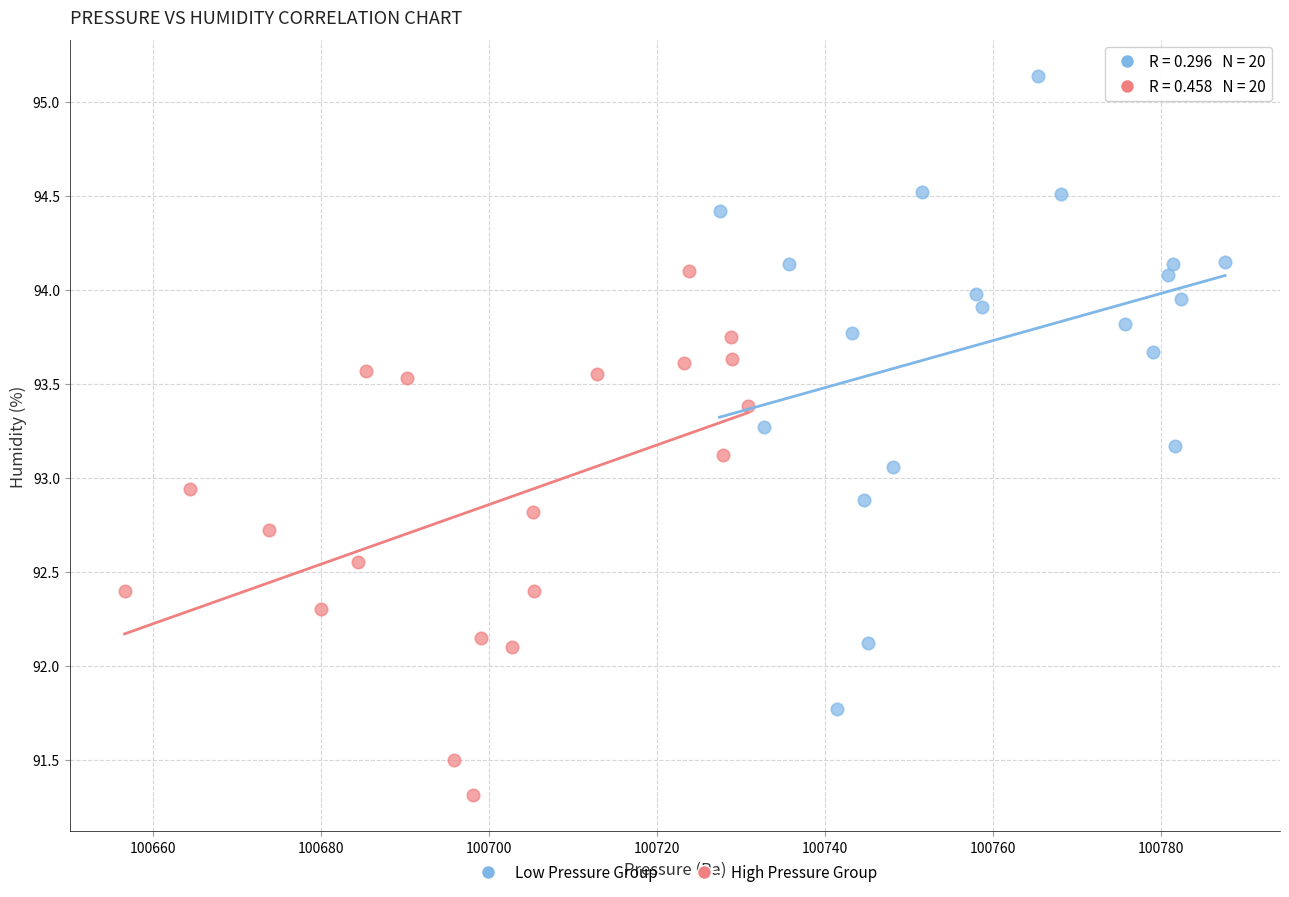

Which series contains the lowest Y value?

High Pressure Group